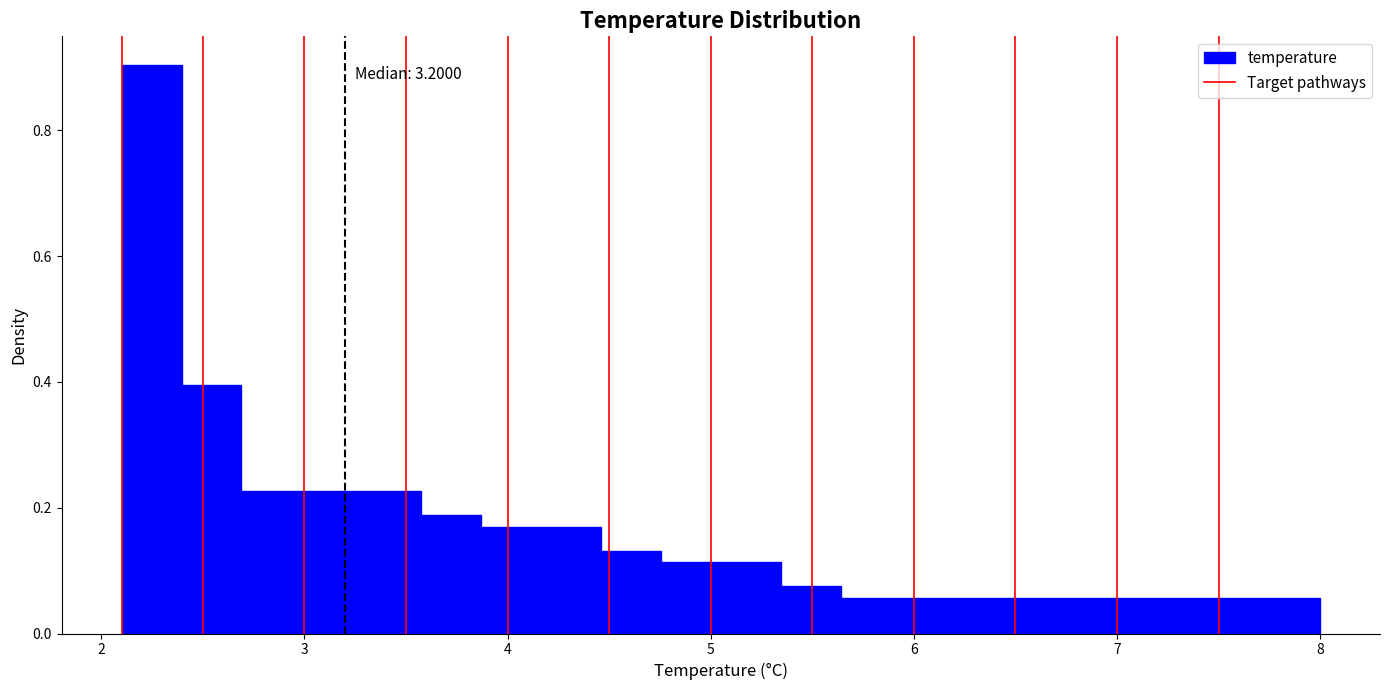

Read against the x-axis, roughly where is the centre of the tallest bar?

2.2